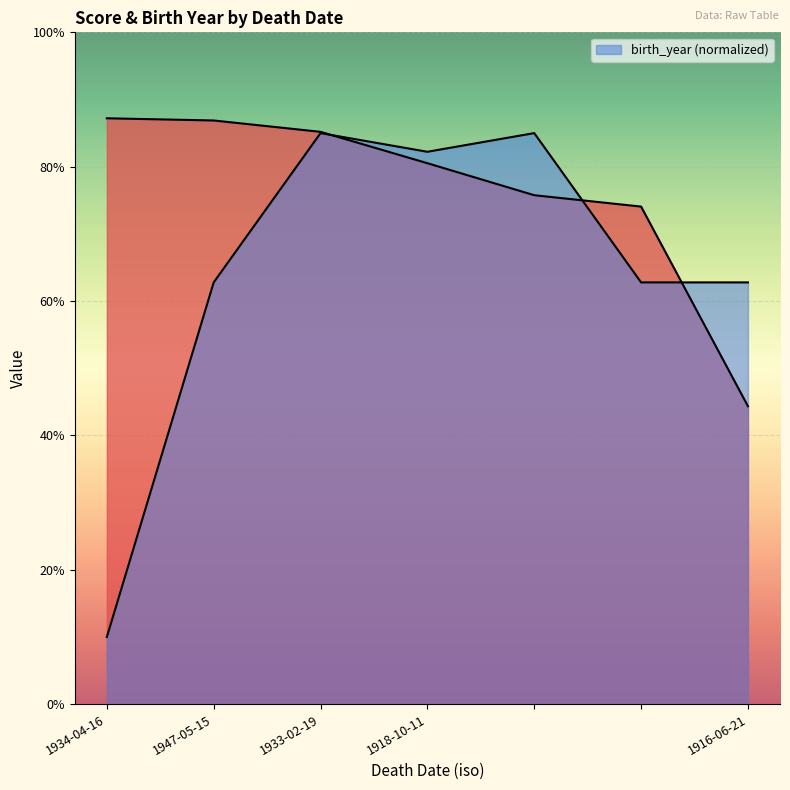

True or false: _score has more than 0 interior local peaks.

False